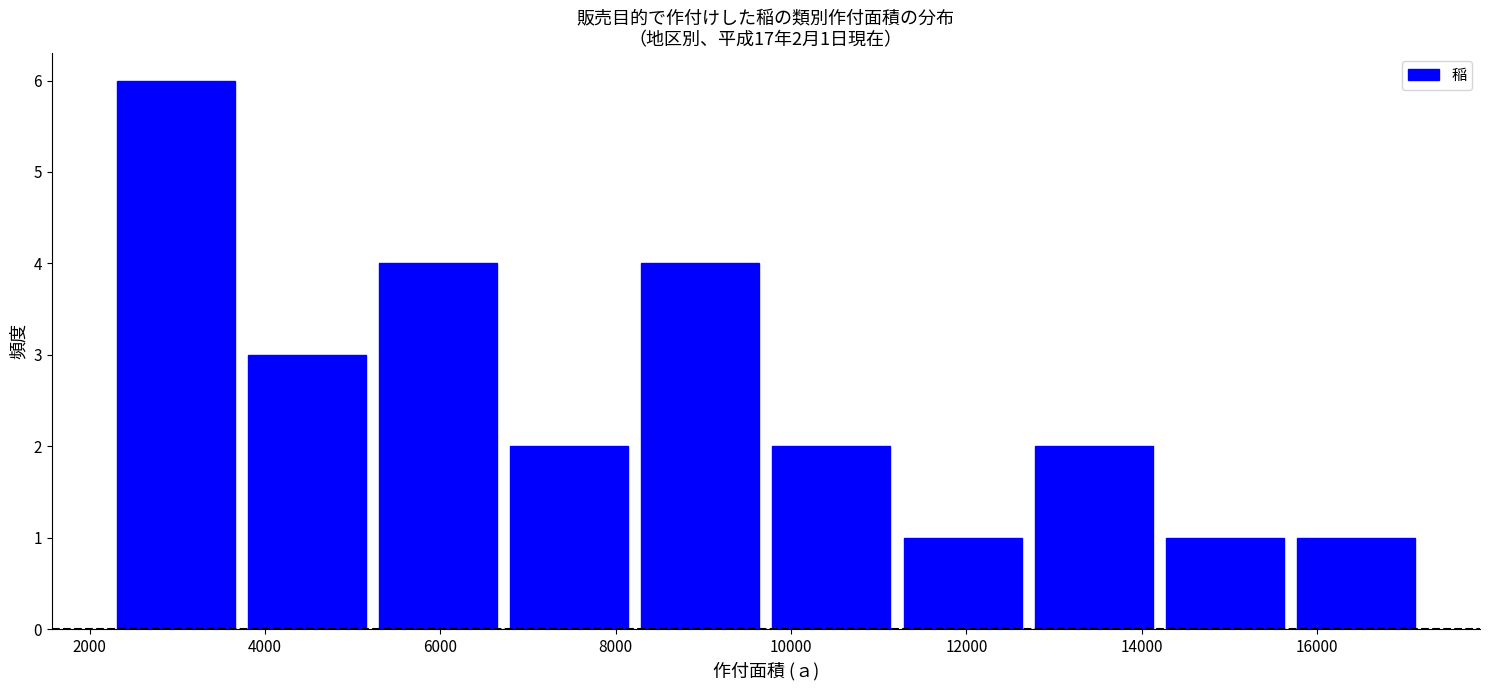

Which range on the x-axis has the tallest bar?

2200 to 3800